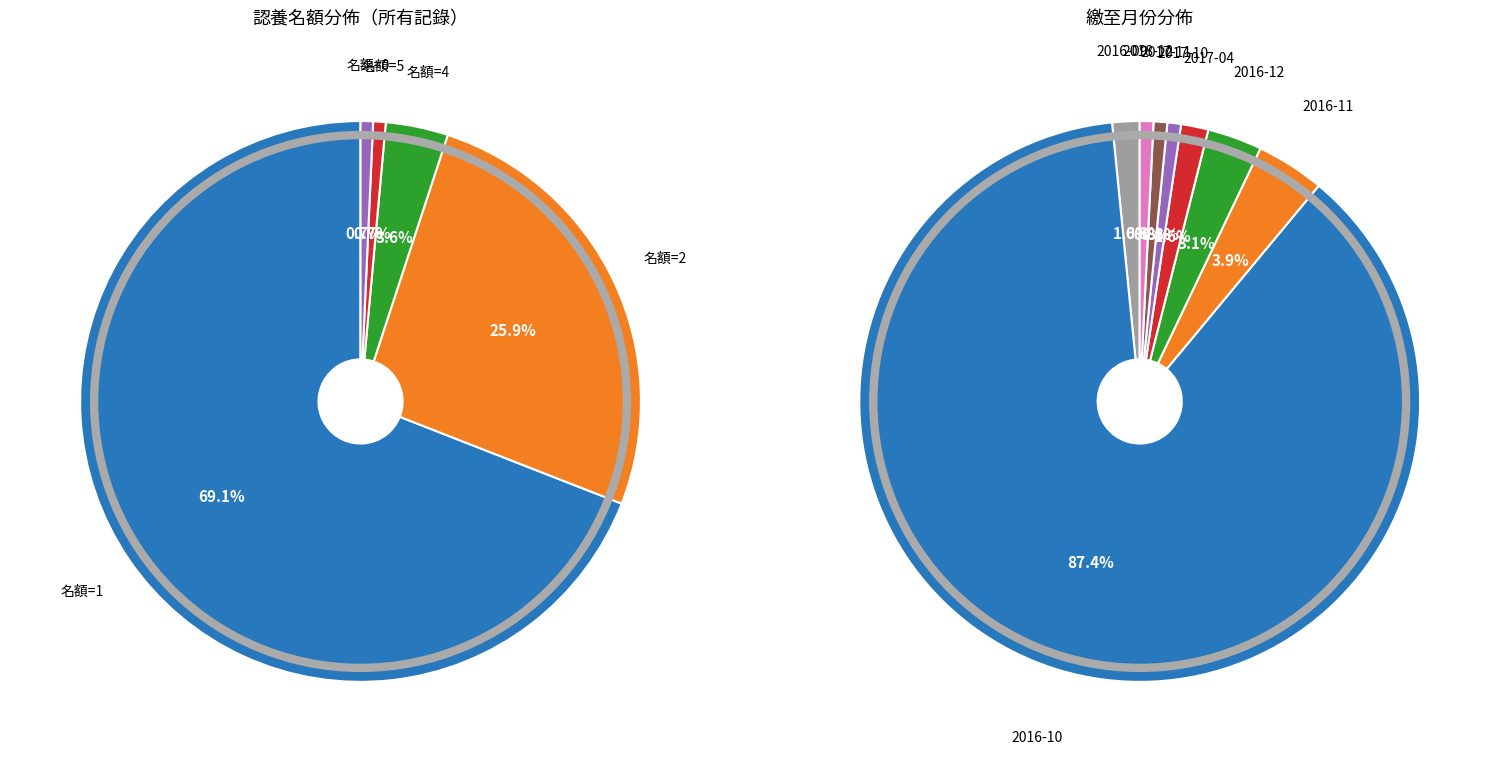

Count the number of slices in the pie.

5